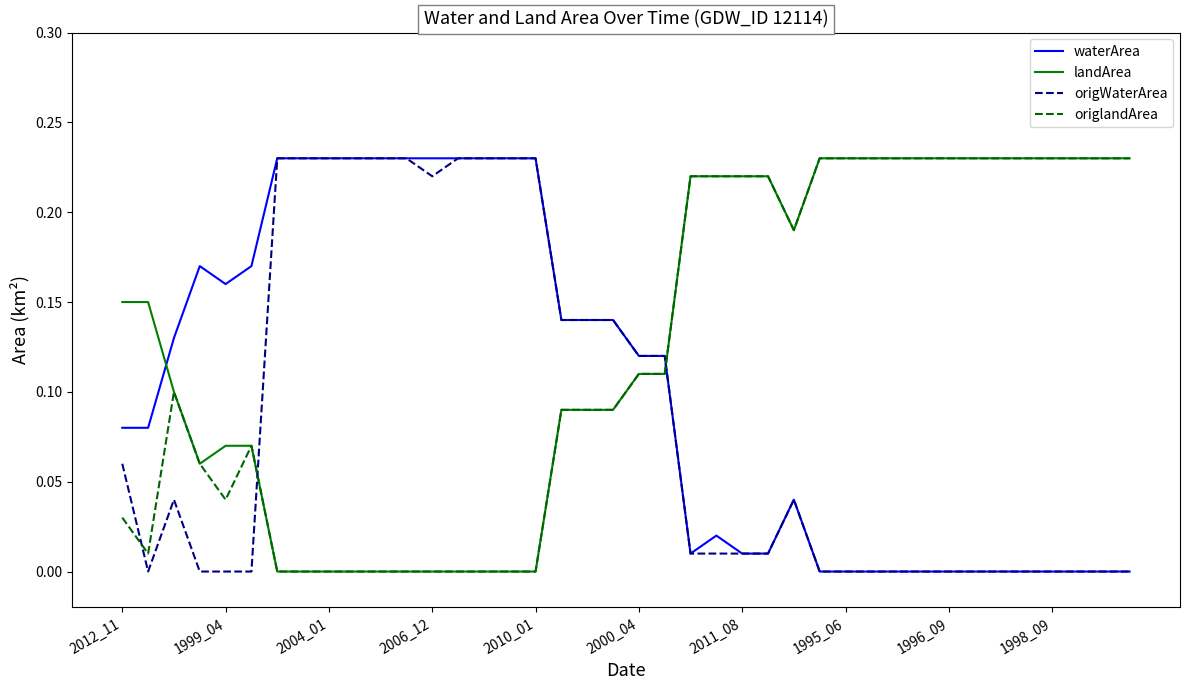

List the series in order of their overall mean, highest first.

landArea, origlandArea, waterArea, origWaterArea